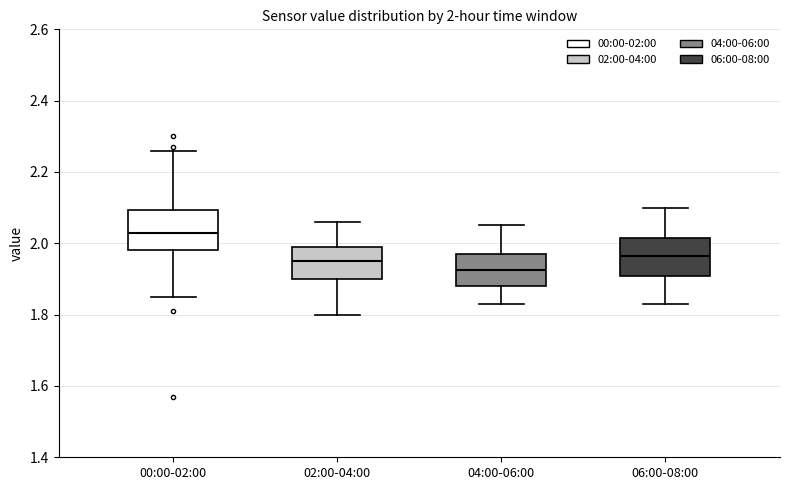

Which box has the lowest median line?

04:00-06:00